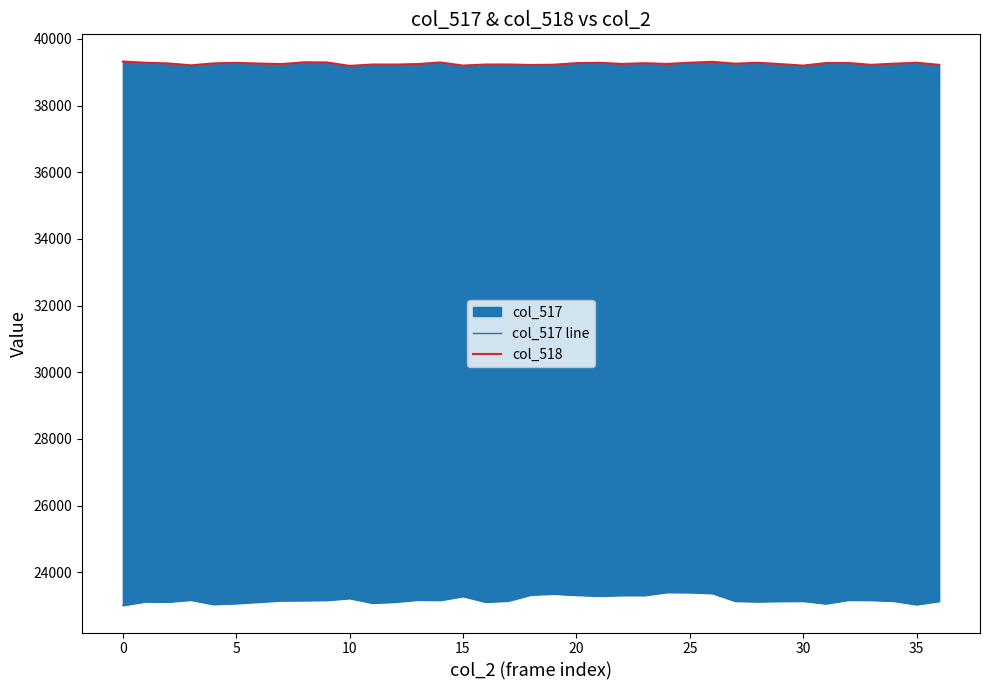

True or false: col_518 and col_517 line cross at least once.

False